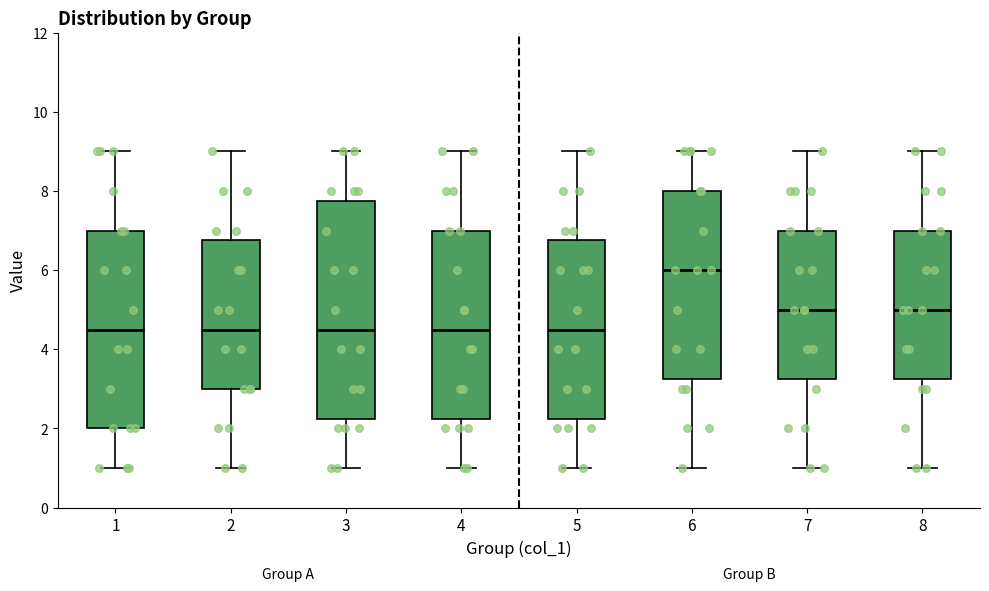

Which box has the highest median line?

6